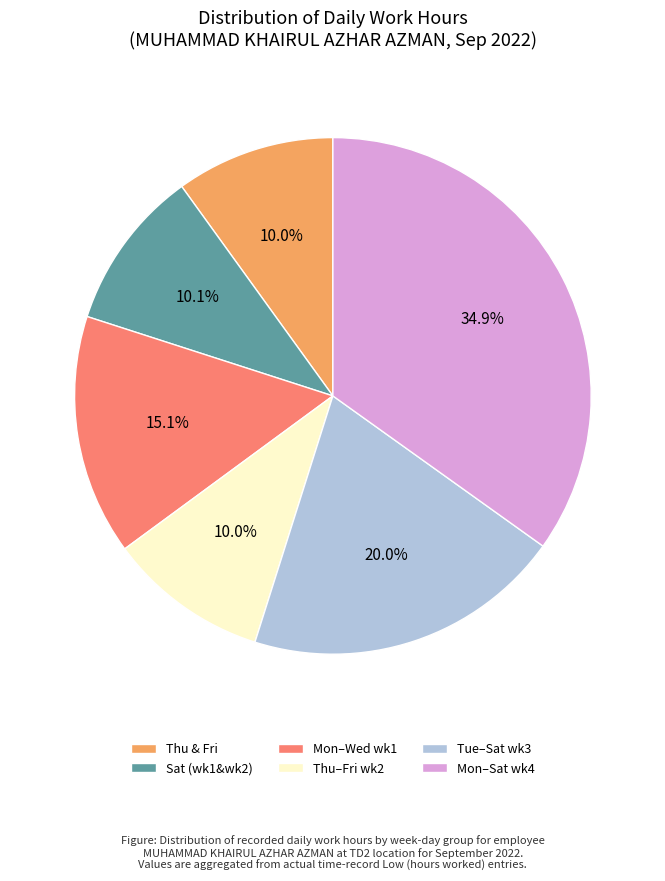

Is Thu–Fri wk2 the majority of the pie?

No